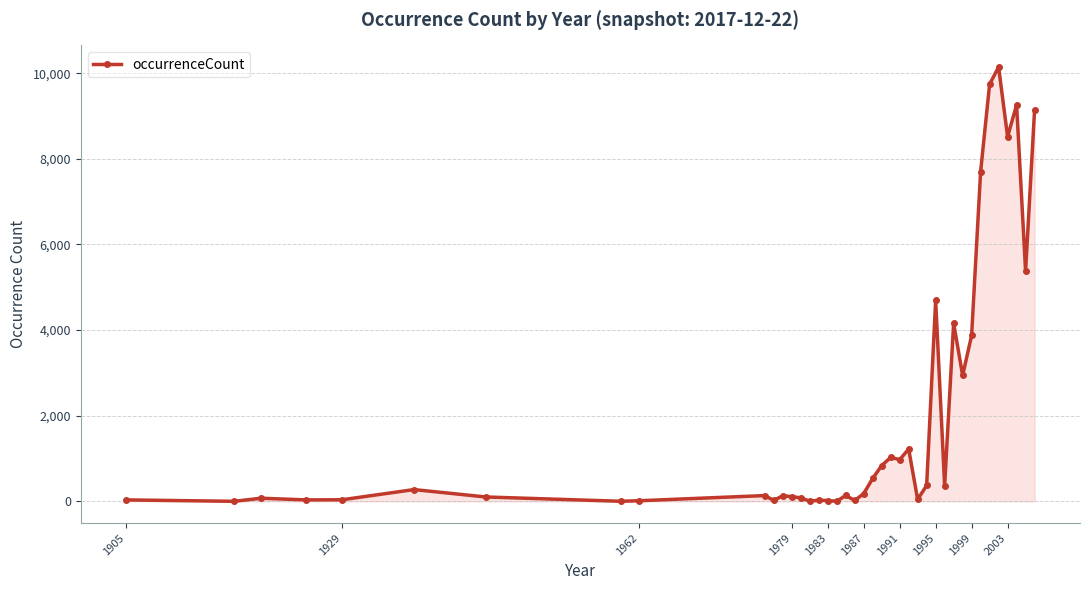

What is the difference between the maximum and minimum values?

10141